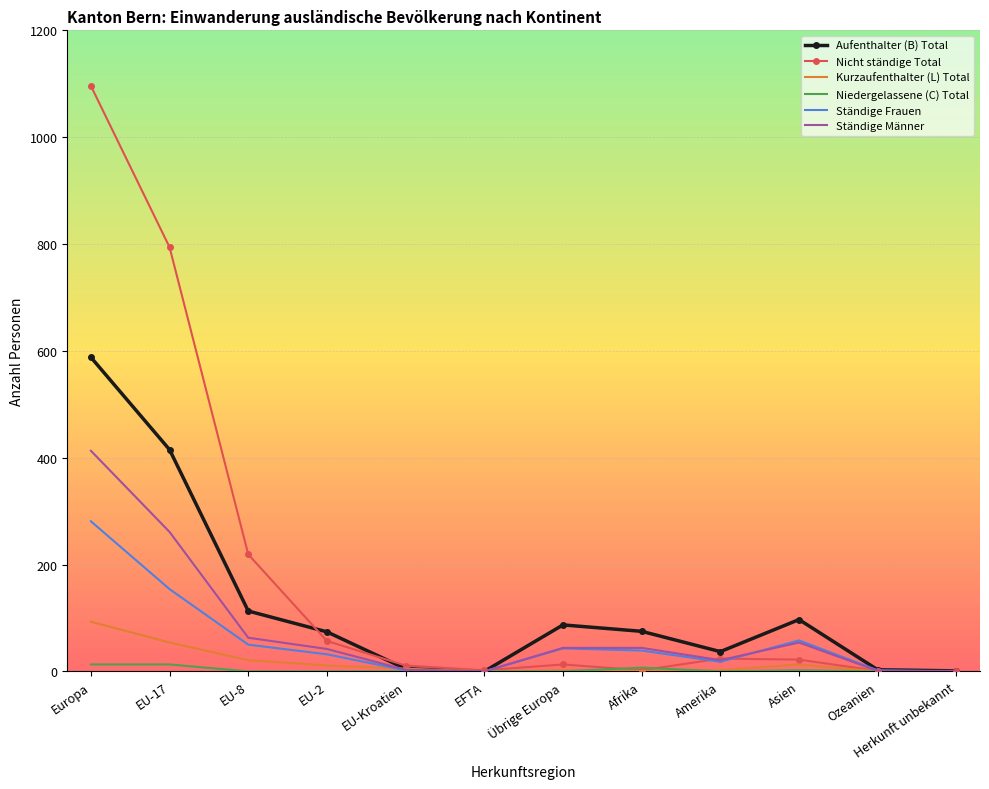

What is the average value of the Aufenthalter (B) Total series?

125